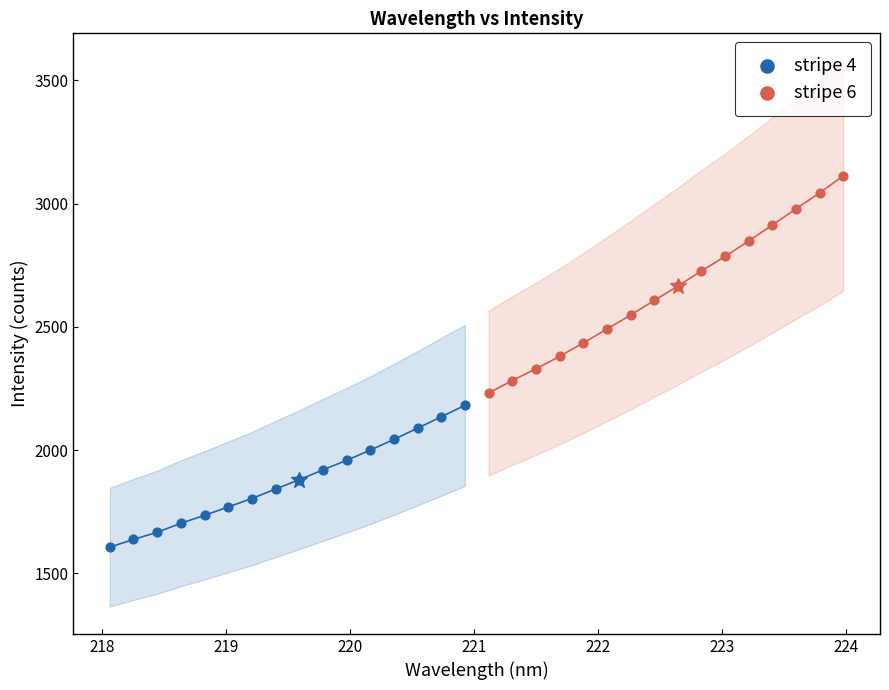

Which series reaches the minimum Y coordinate?

stripe 4